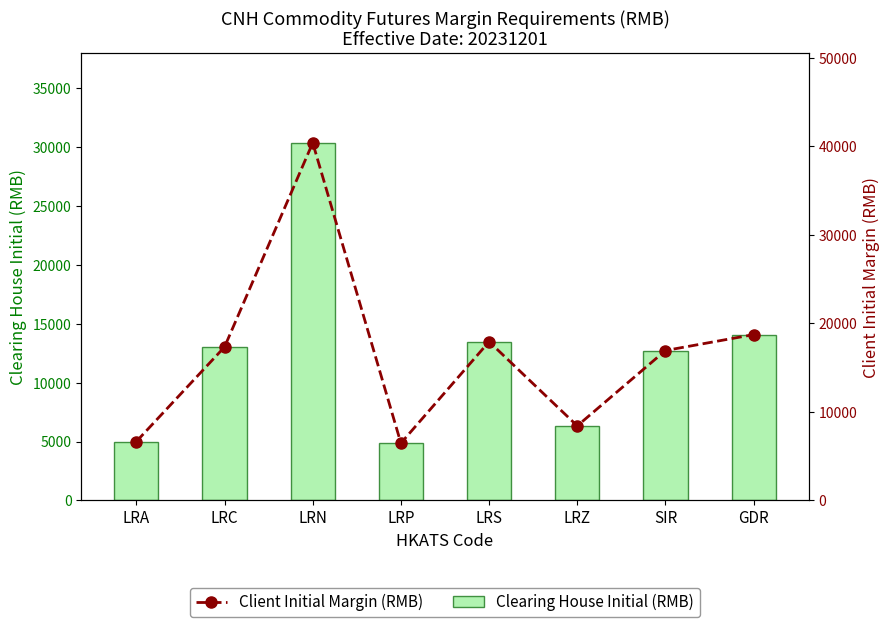

Reading right to left, extract all data points from this chart.

Clearing House Initial (RMB): 14080	12730	6330	13480	4860	30370	13030	5000
Client Initial Margin (RMB): 18726	16930	8418	17928	6463	40392	17329	6650